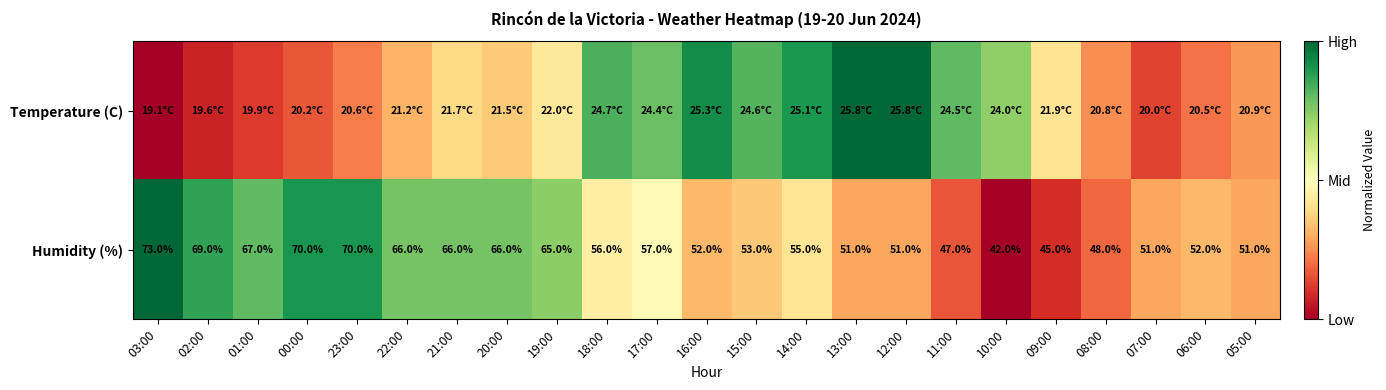

Count the number of data series in this chart.

2